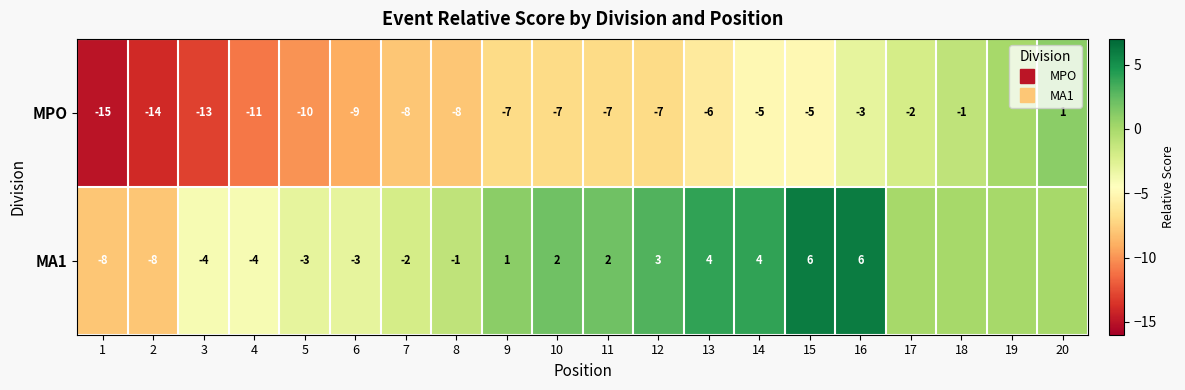

What is the total value across all series at 6?

-12